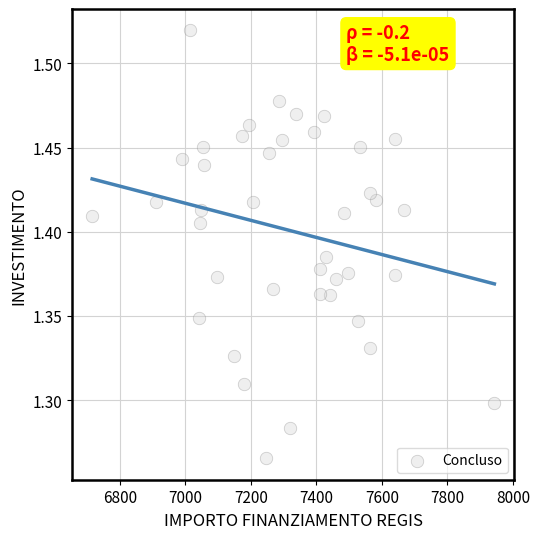

What is the range of X values (max minus min)?

1227.8